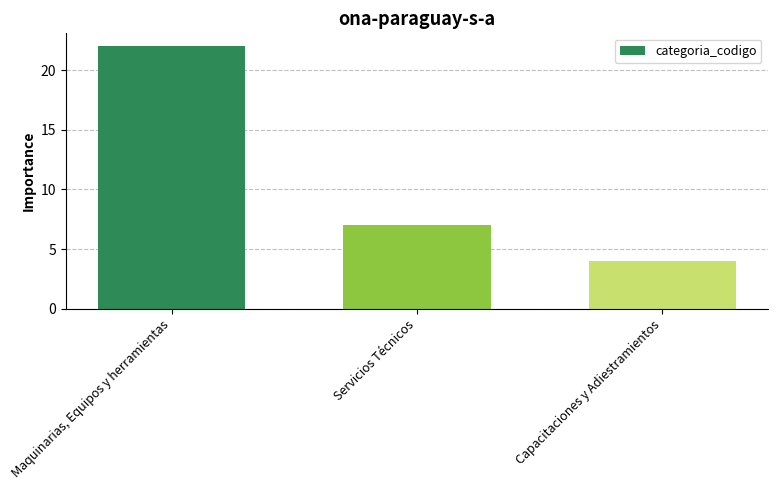

Count the values in the range 4 to 22.

3